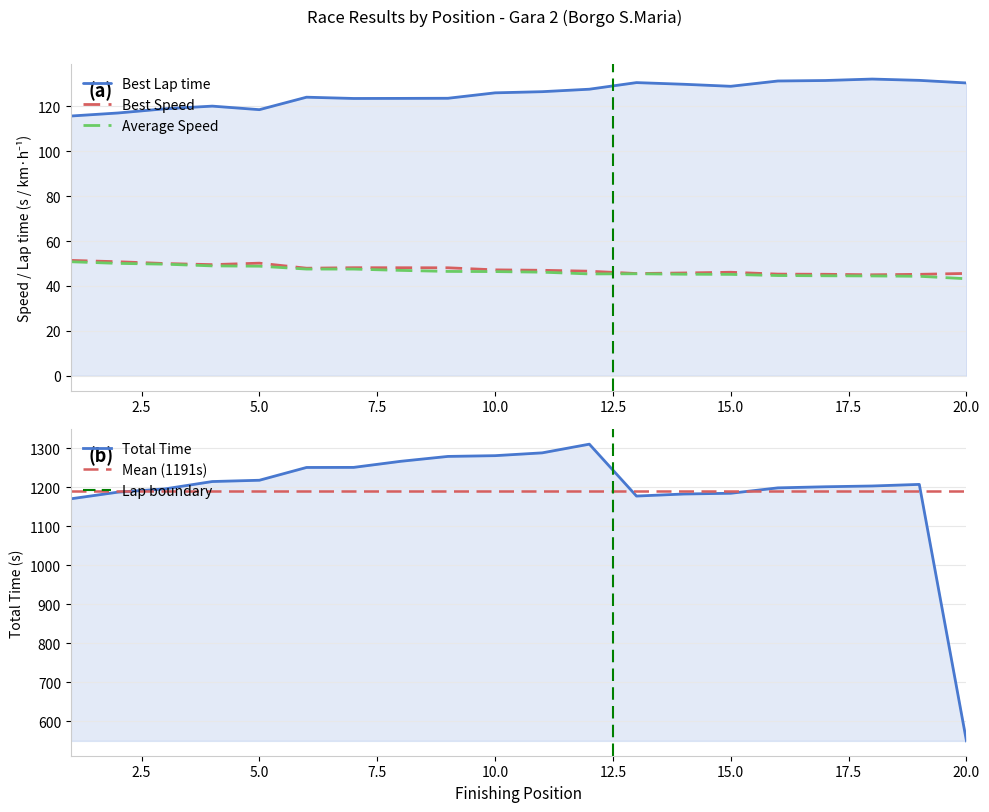

Where is the first local maximum for Total Time?

12